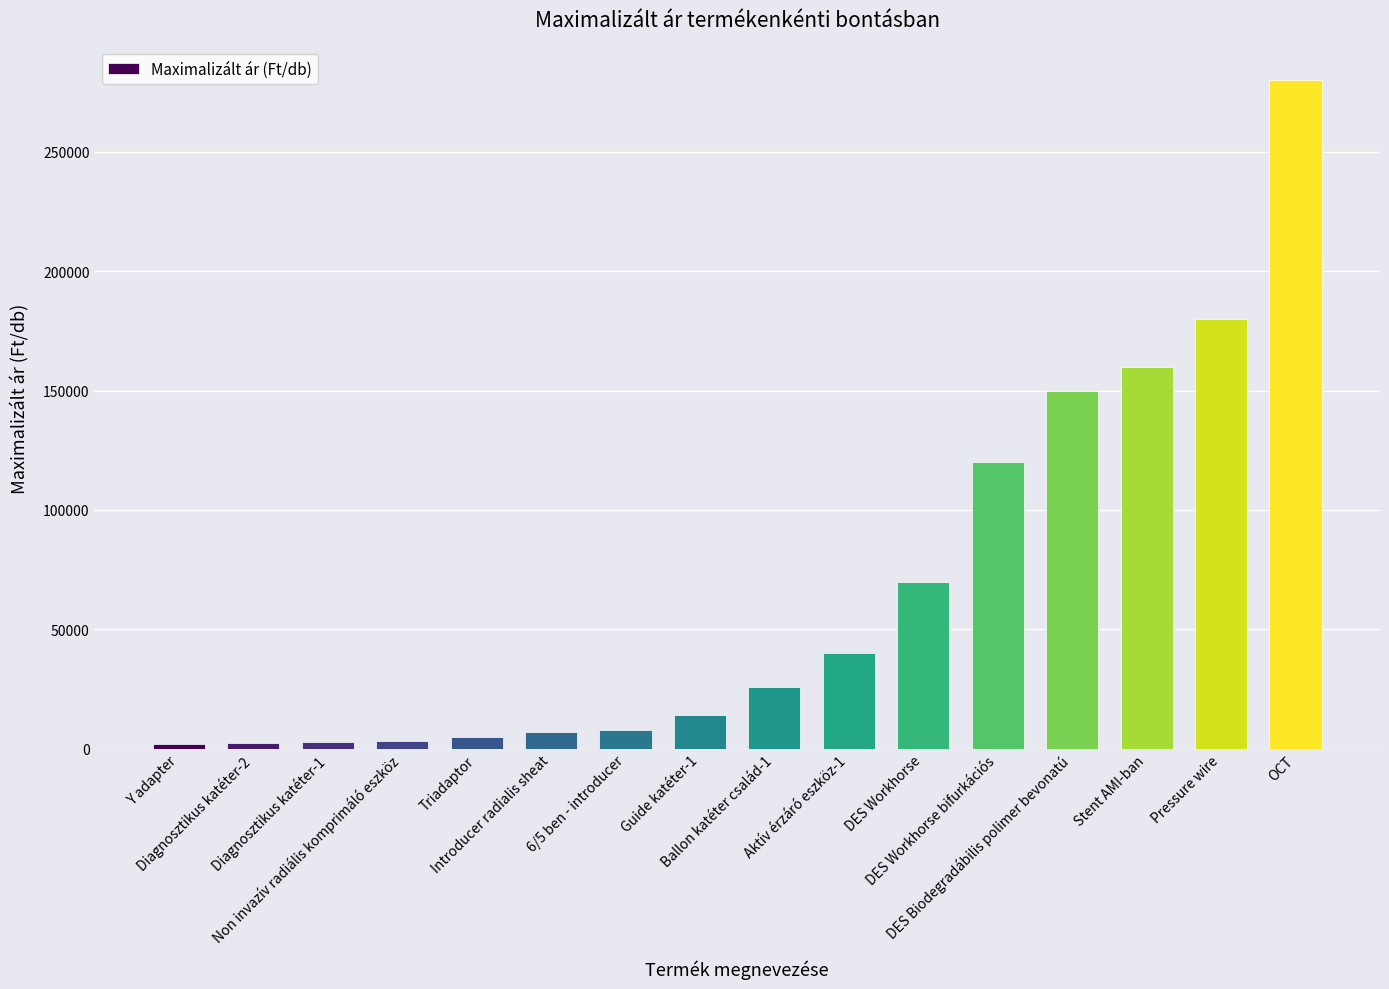

What is the average value?

66868